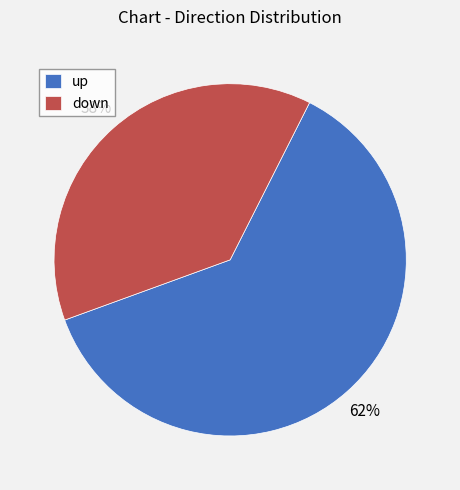

Is it true that down is 38% of the pie?

True